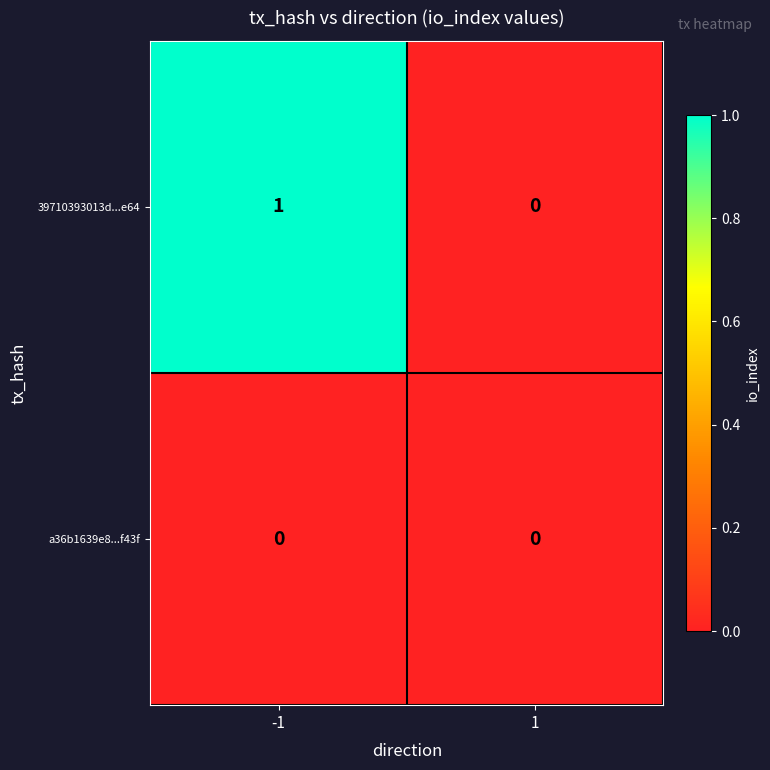

Is the value of a36b1639e8...f43f at 1 greater than the value of 39710393013d...e64 at -1?

No